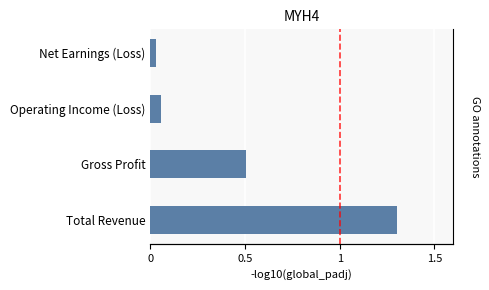

What is the average value?

0.5